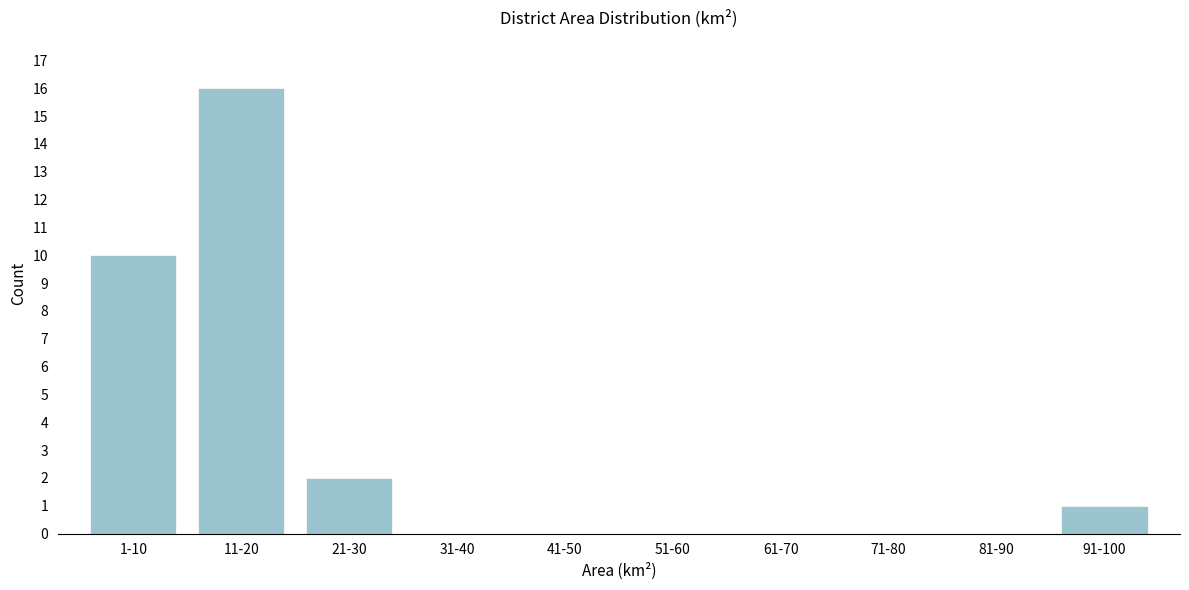

Reading left to right, extract all data points from this chart.

1-10=10	11-20=16	21-30=2	31-40=0	41-50=0	51-60=0	61-70=0	71-80=0	81-90=0	91-100=1